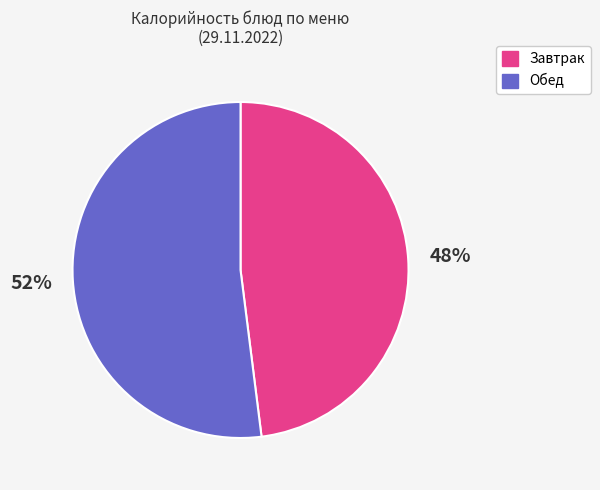

To the nearest percent, what is the difference between the largest and smallest slice percentages?

4%